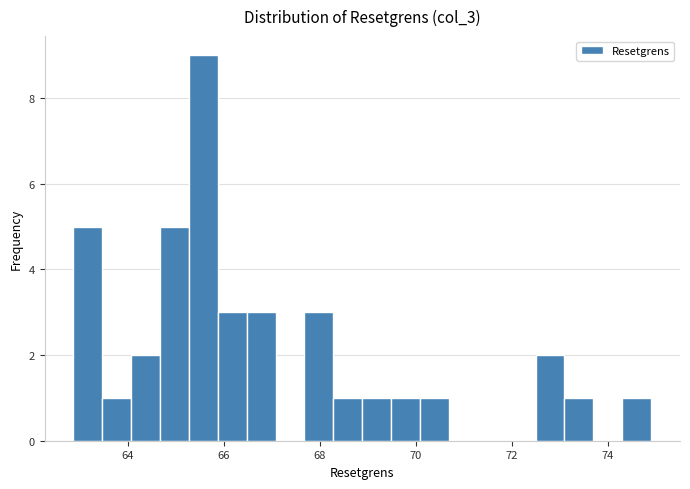

Around what value on the x-axis is the tallest bar? Give the approximate position of its centre, as read against the axis.

65.6